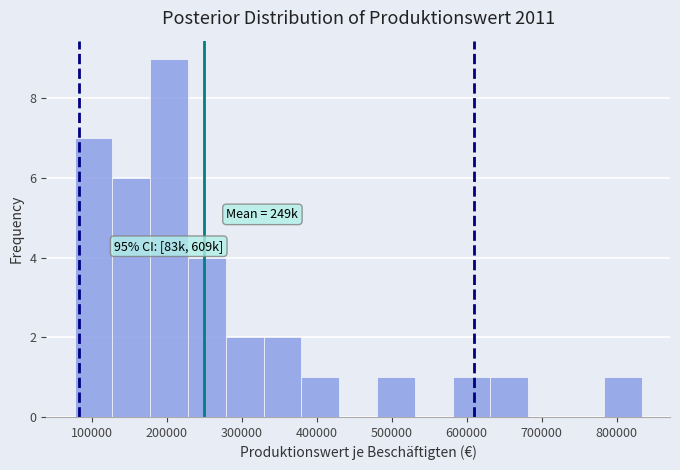

Over which range of the x-axis is the bar tallest?

180000 to 230000